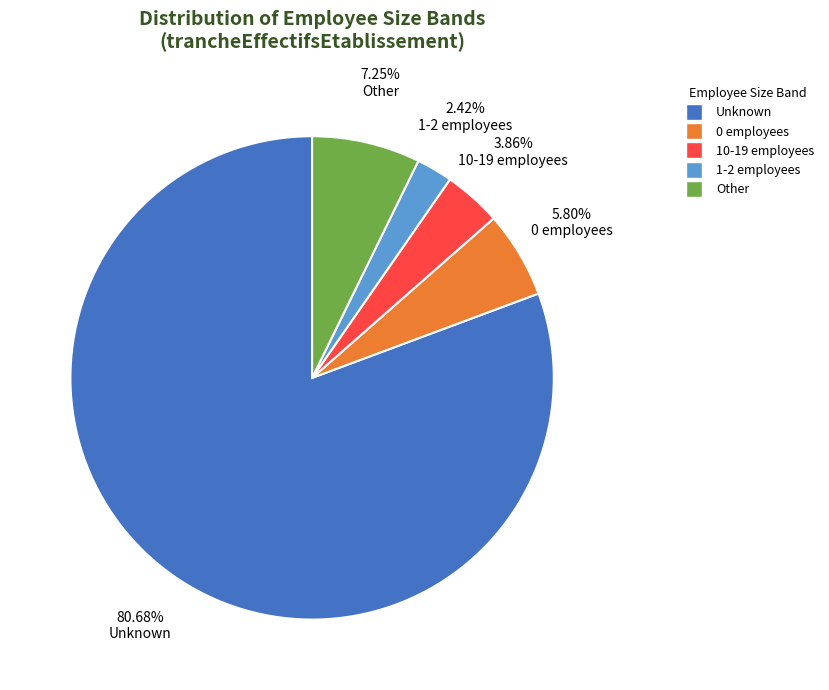

Is there any slice that represents more than half of the pie?

Yes